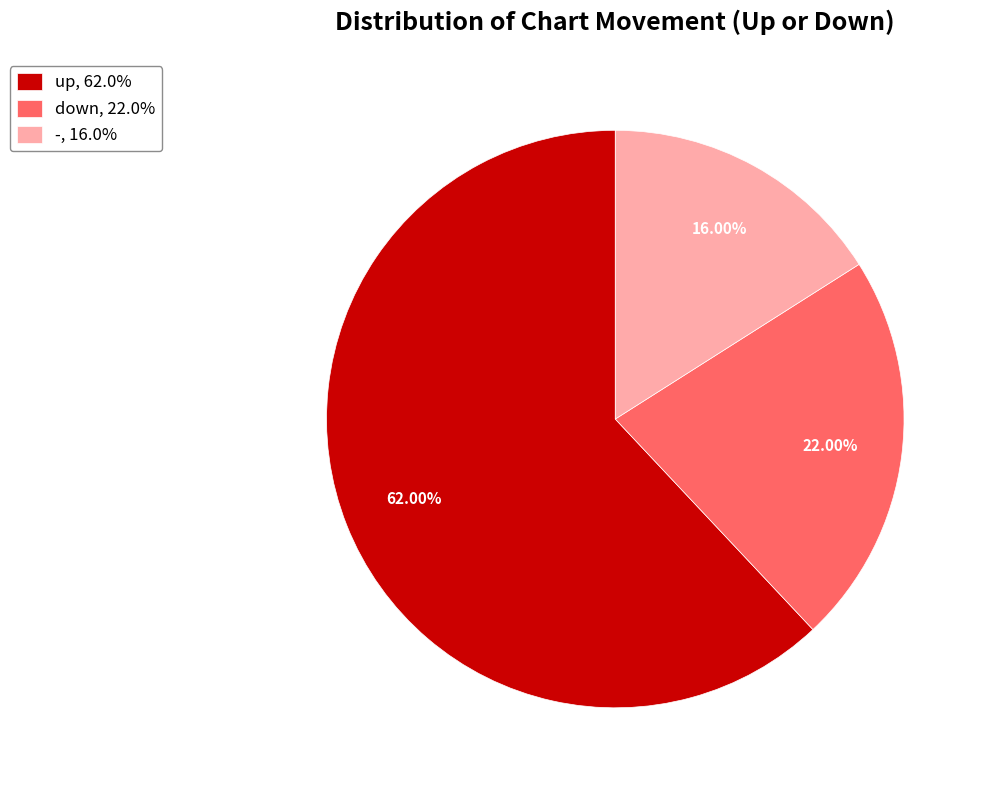

Which slice is the largest?

up